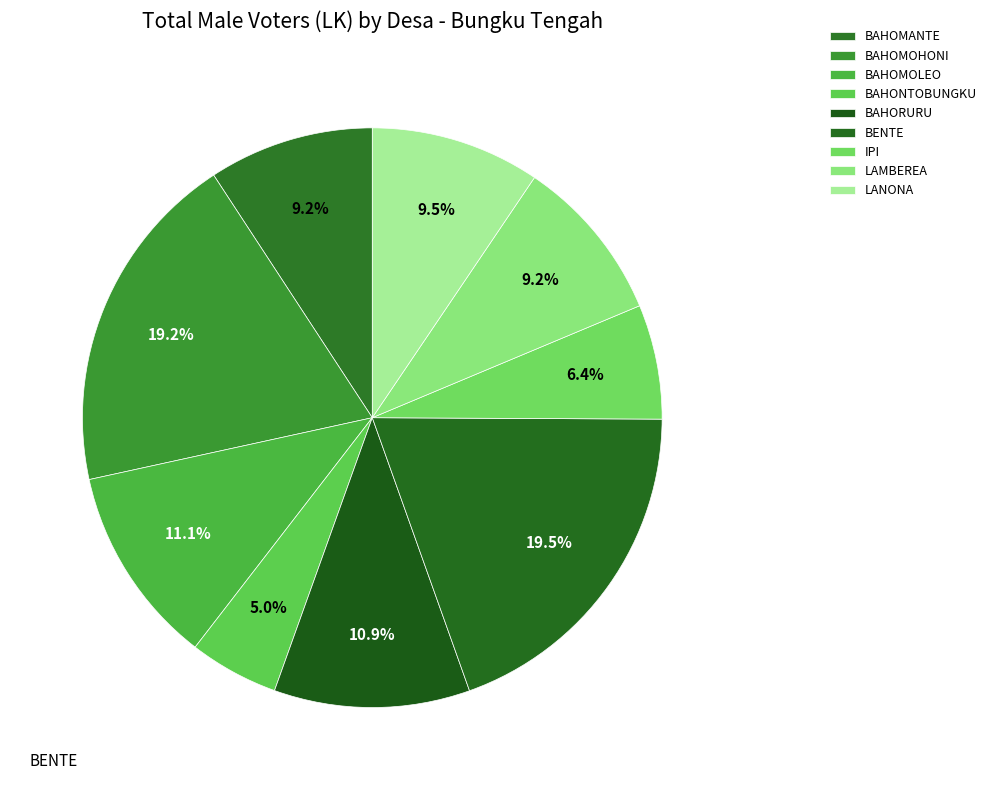

Which has a higher value, IPI or BAHORURU?

BAHORURU